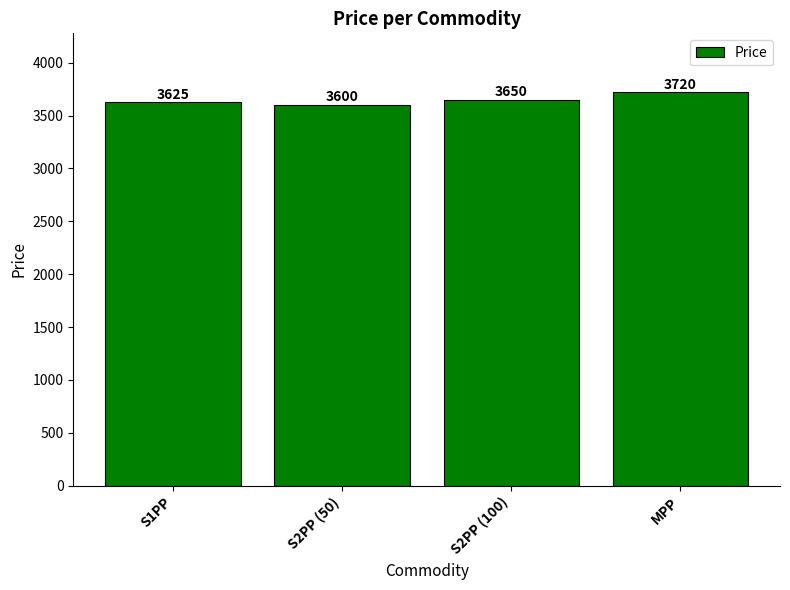

How many bars are there in total?

4